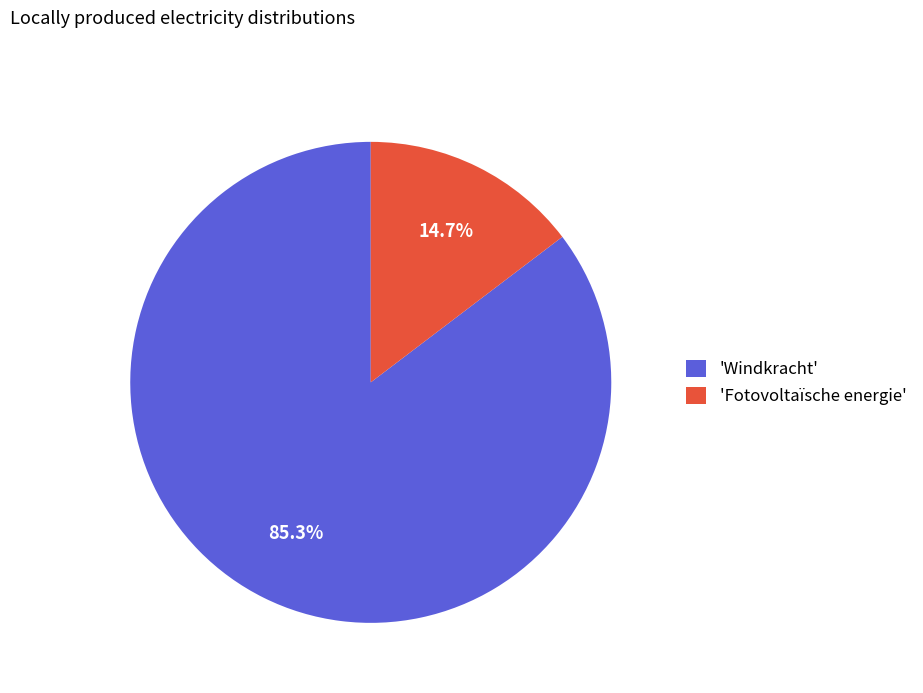

Approximately how many times larger is the value at 'Windkracht' compared to 'Fotovoltaïsche energie'?

5.8